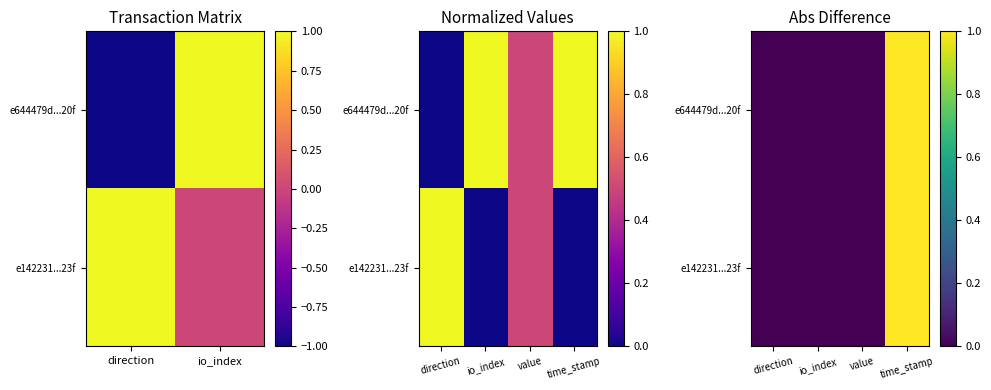

What is the difference between the maximum and minimum values in the e644479d...20f series?

1.0